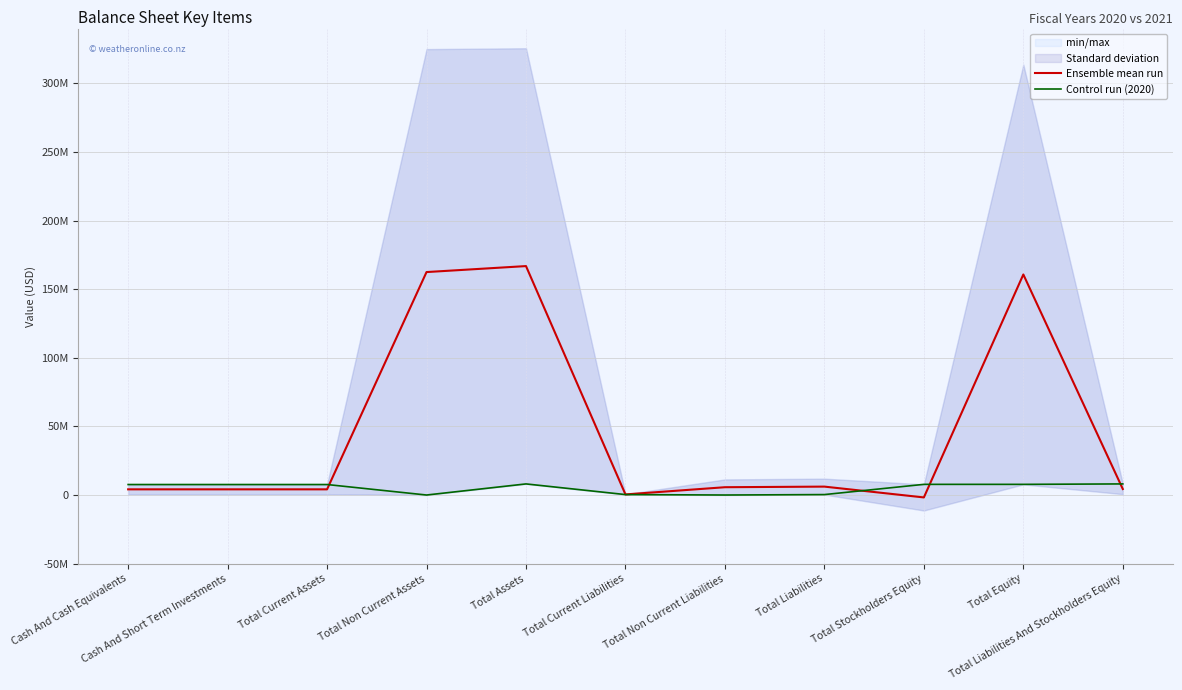

List the series in order of their overall mean, lowest first.

Control run (2020), Ensemble mean run